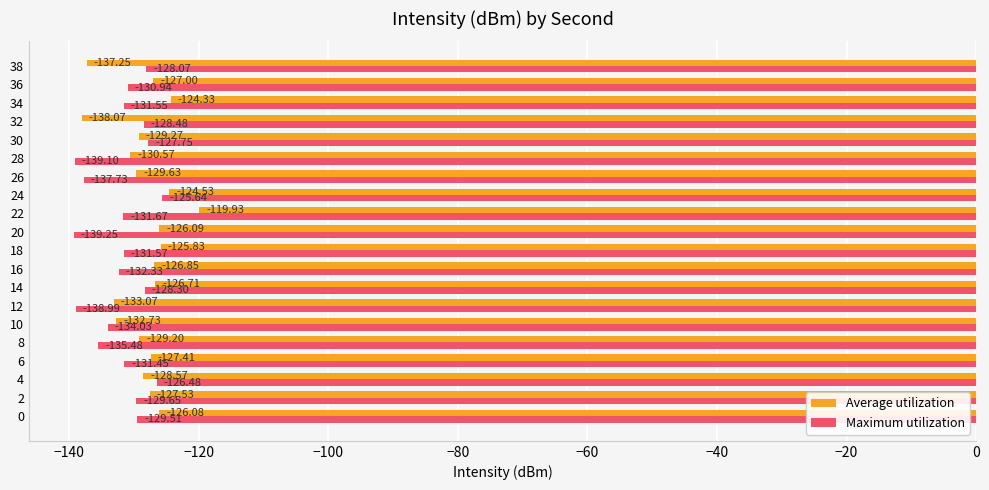

How many series are shown in this chart?

2